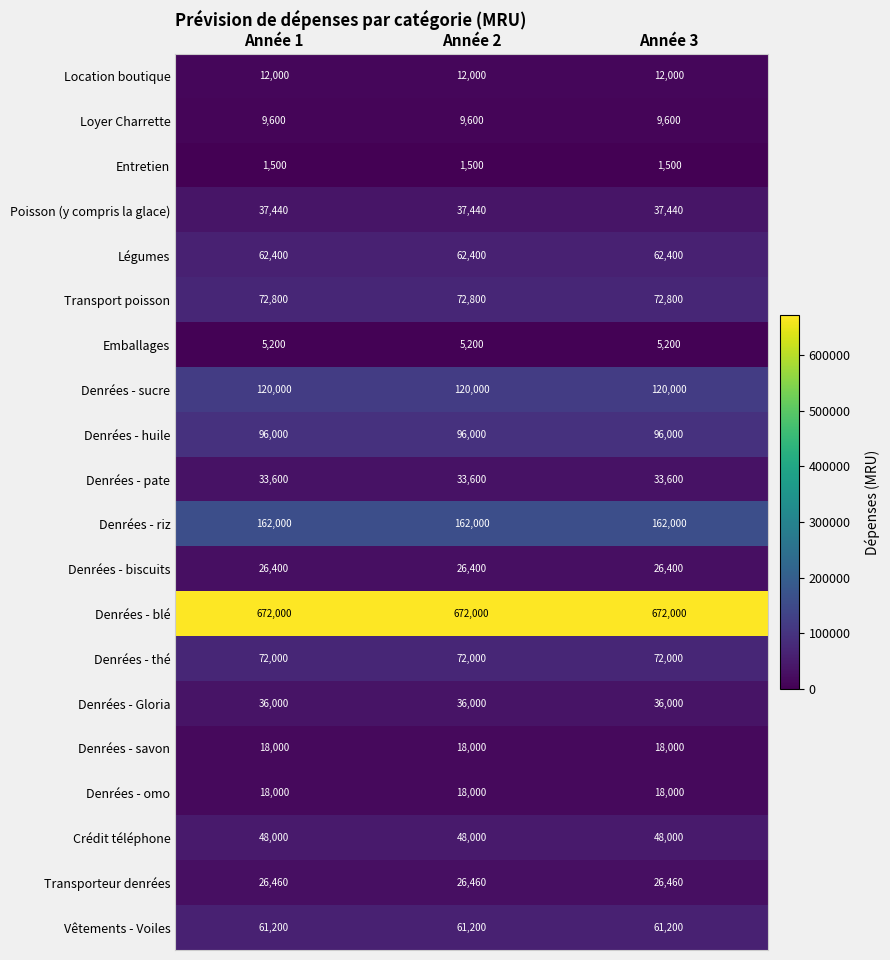

At how many categories does at least one series exceed 269553?

3